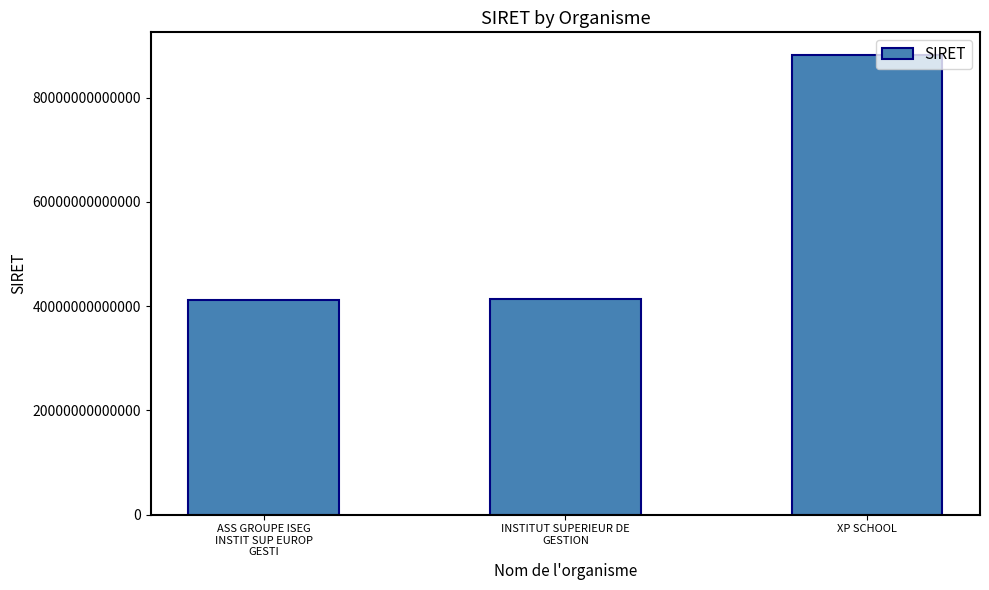

The chart shows a value of 88163410900014 at XP SCHOOL. True or false?

True